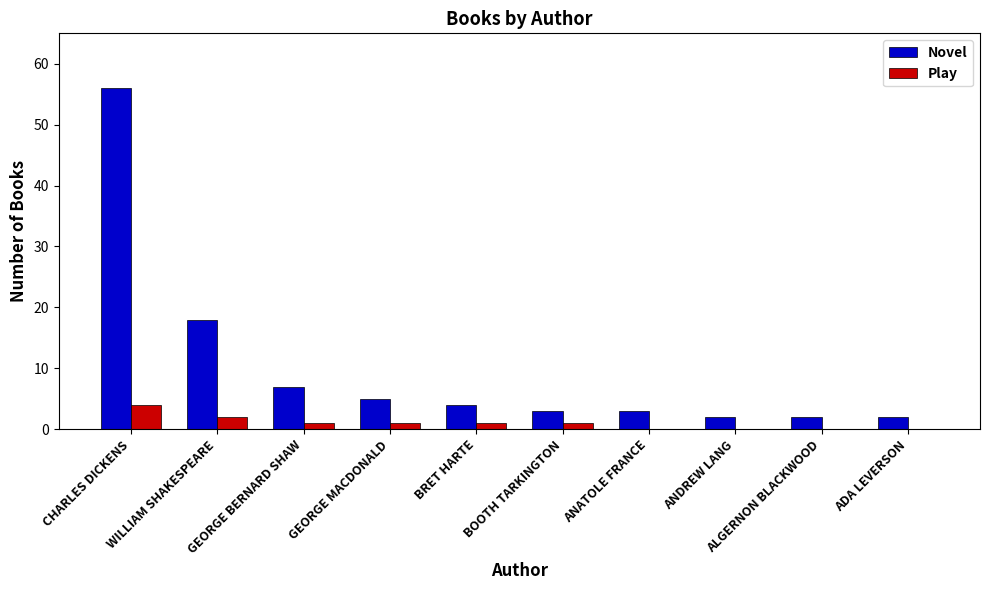

True or false: Novel has a value of 7 at BRET HARTE.

False